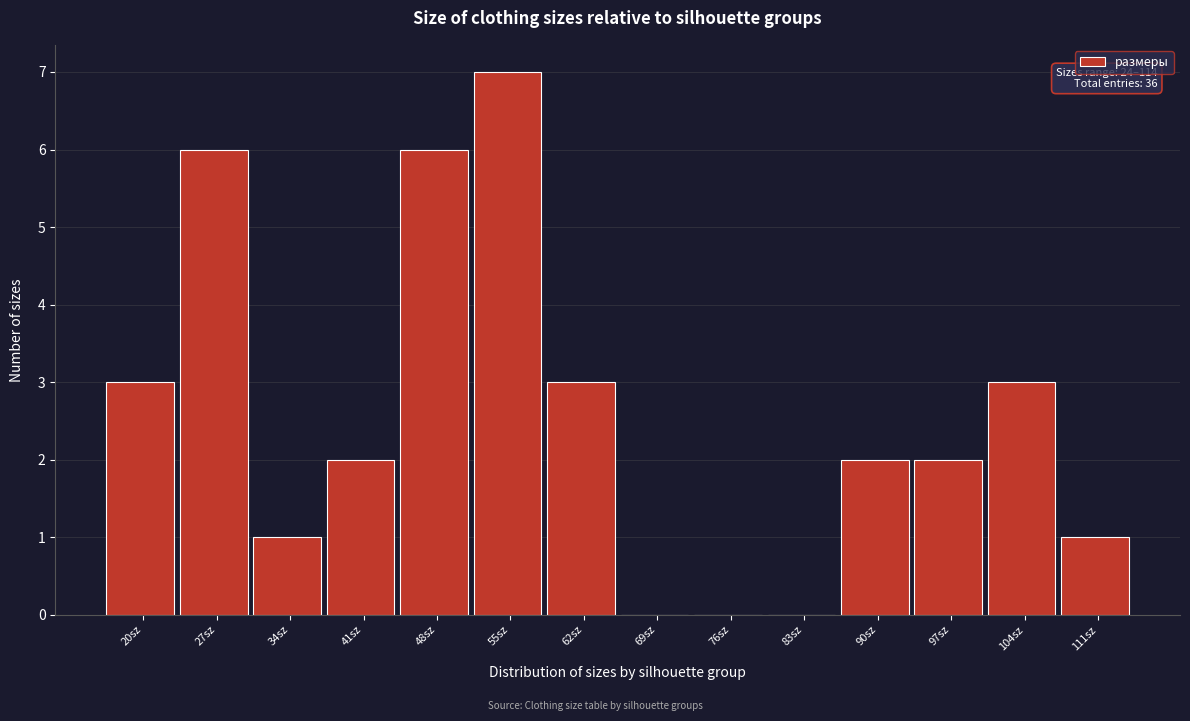

Reading left to right, transcribe all the data shown in this chart.

20sz=3	27sz=6	34sz=1	41sz=2	48sz=6	55sz=7	62sz=3	69sz=0	76sz=0	83sz=0	90sz=2	97sz=2	104sz=3	111sz=1